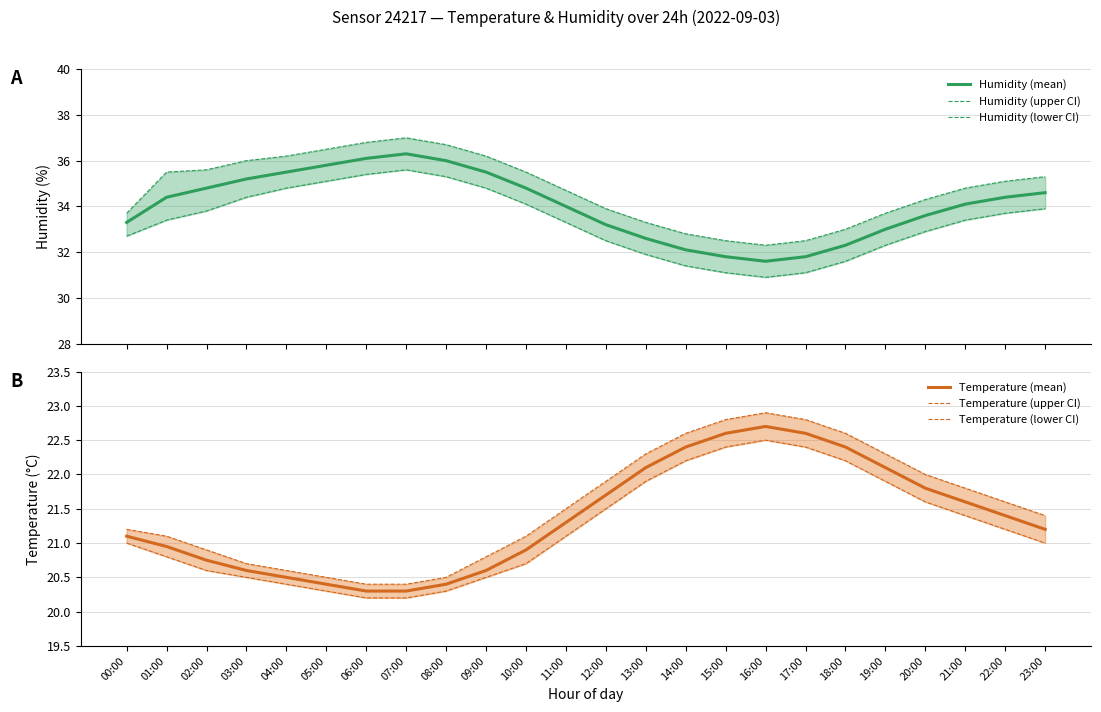

True or false: Temperature (mean) has more than 0 interior local peaks.

True